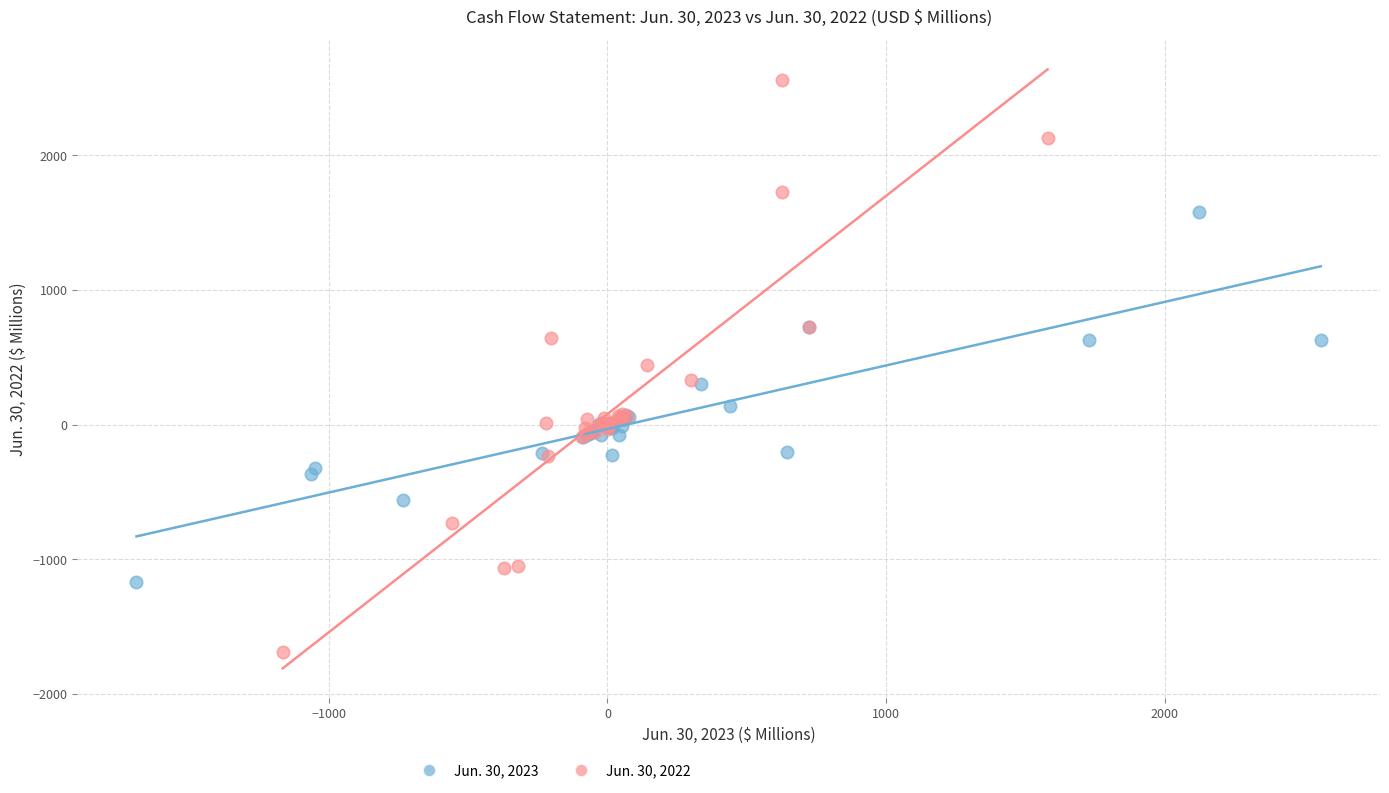

Which series contains the highest Y value?

Jun. 30, 2022